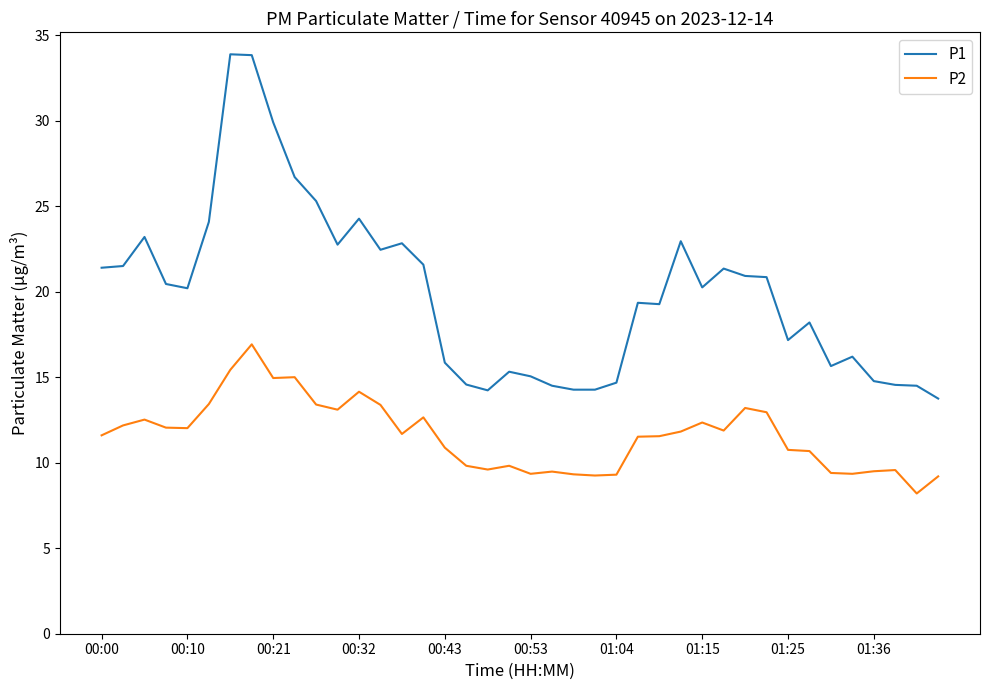

What is the highest value of the P1 series?

33.9